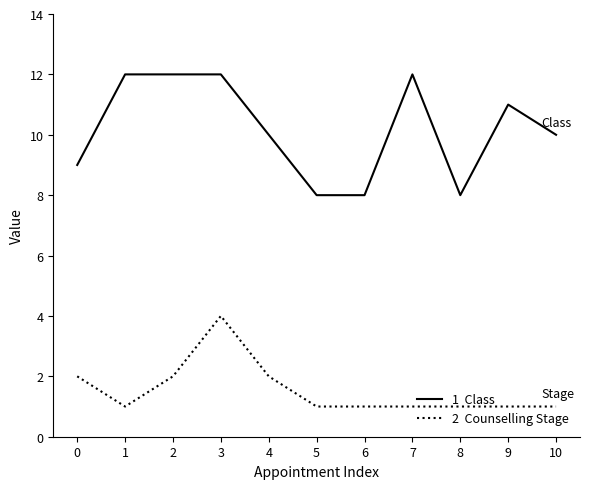

What is the maximum value shown in the chart?

12